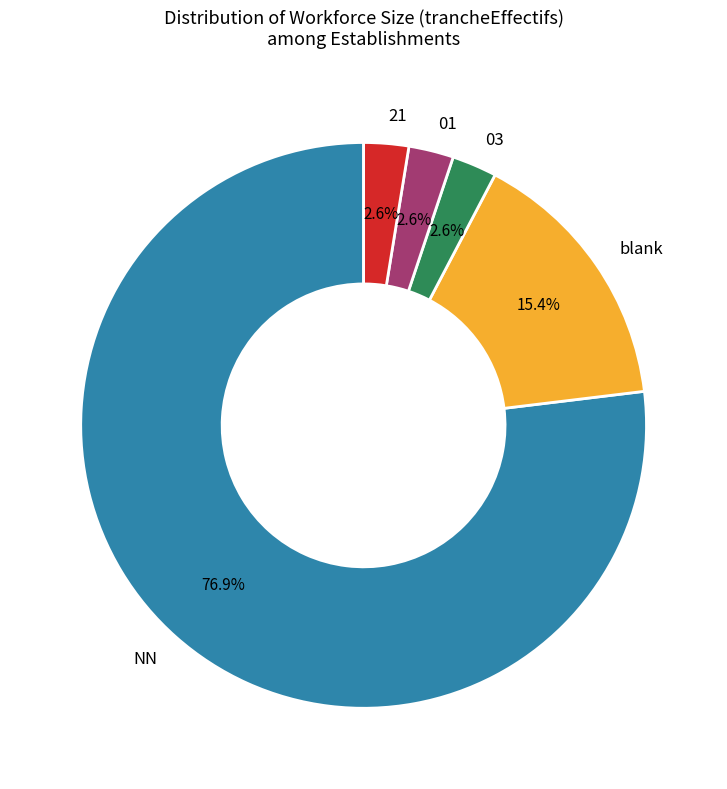

Which slice represents more than half of the pie?

NN